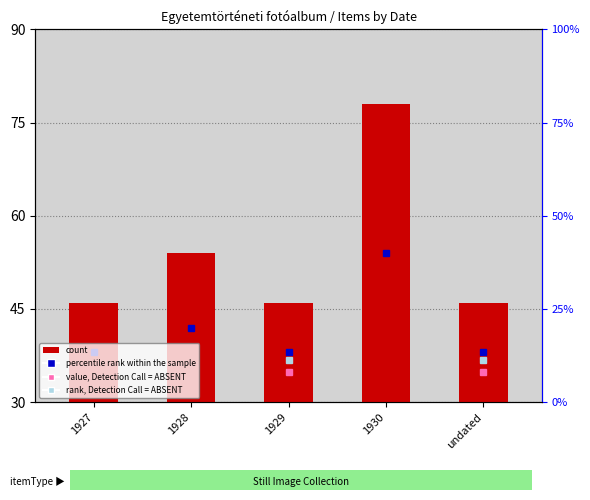

What is the label of the 2nd bar from the right?

1930